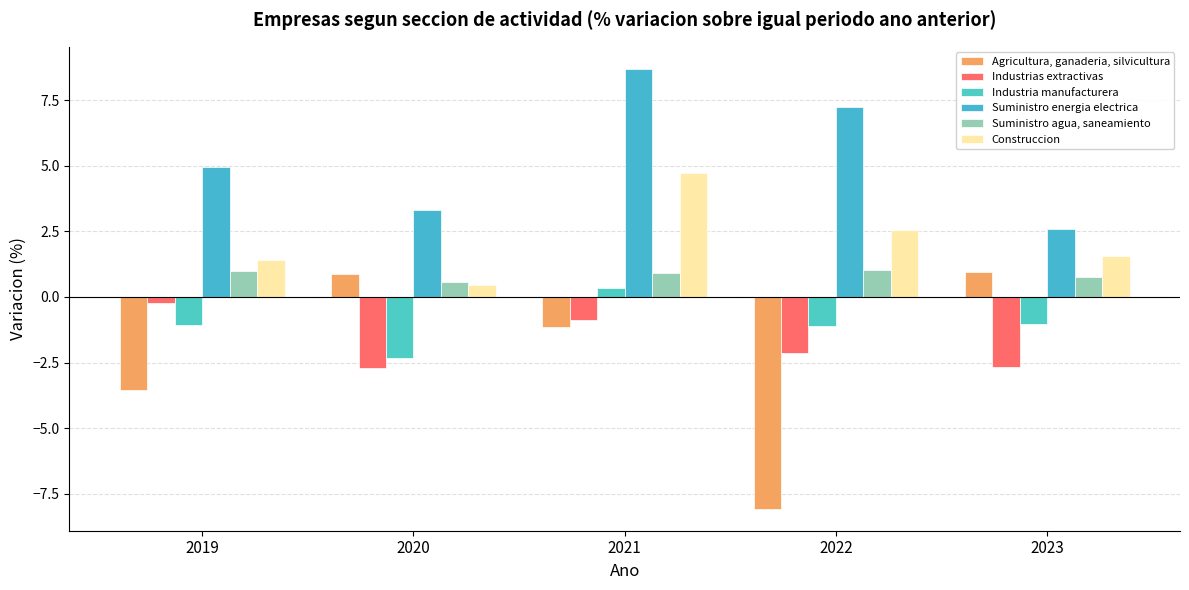

How many distinct data groups are displayed?

6